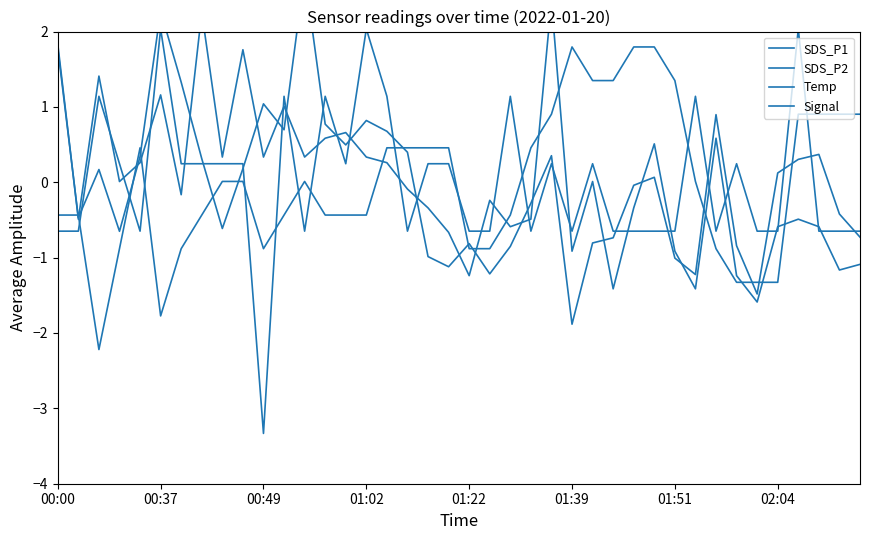

How many values in the Signal series are below 0?

20